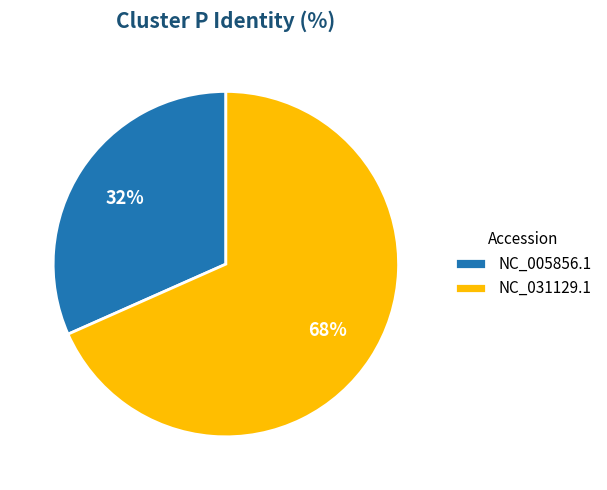

To the nearest percent, what is the average slice percentage?

50%